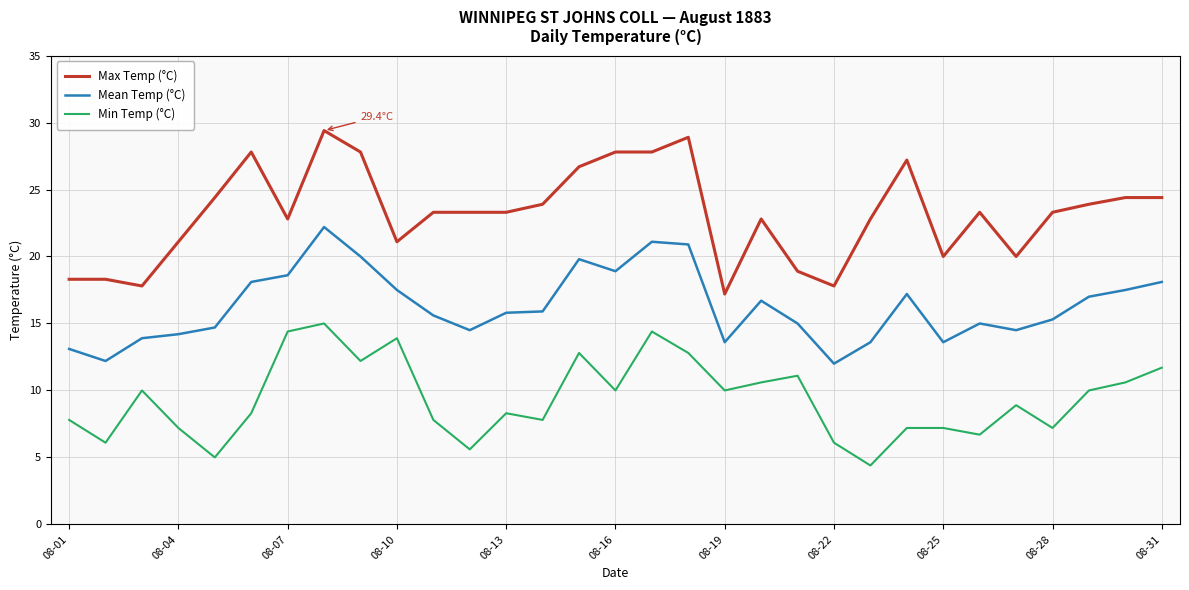

Rank the series by their maximum value, from highest to lowest.

Max Temp (°C), Mean Temp (°C), Min Temp (°C)